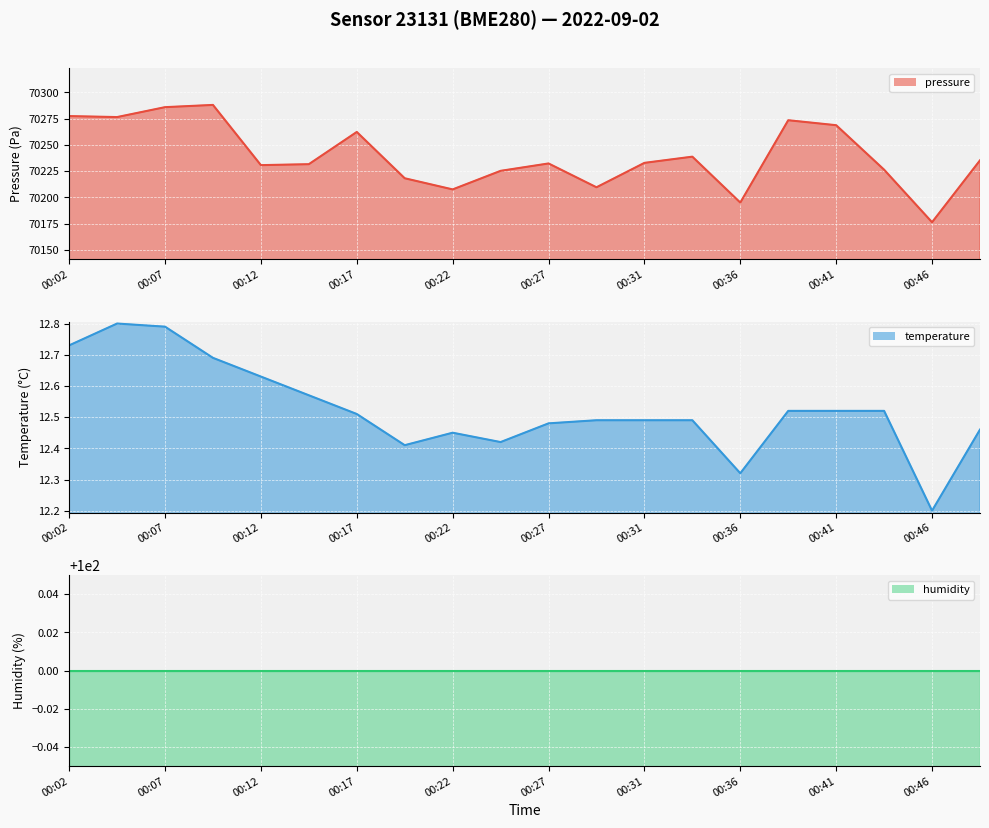

Where is humidity line nearest to the value 100?

00:02